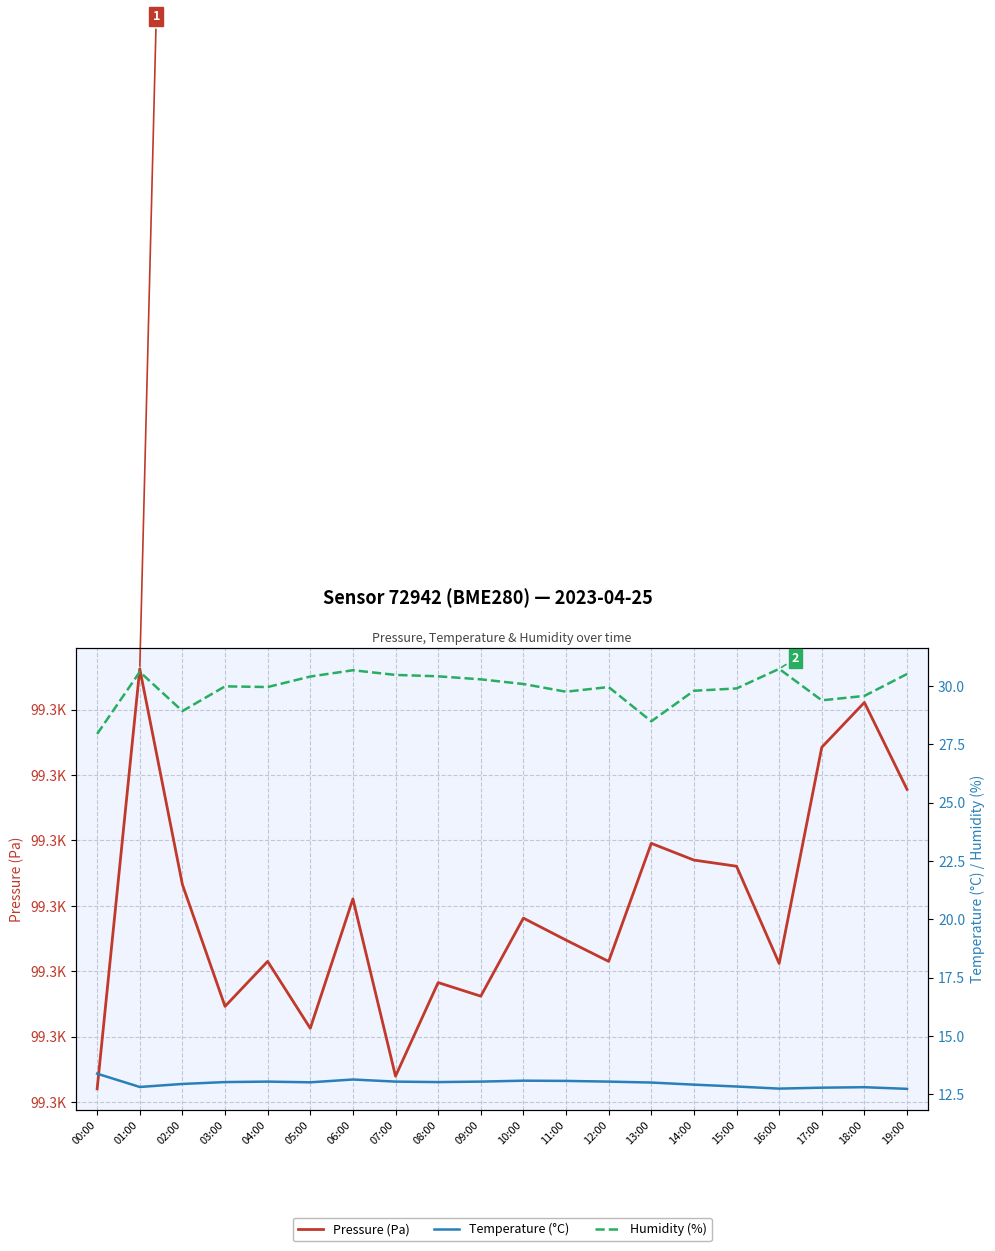

Reading left to right, list all the values displayed in this chart.

Pressure (Pa): 00:00=99266.0	01:00=99298.1	02:00=99281.6	03:00=99272.3	04:00=99275.8	05:00=99270.6	06:00=99280.5	07:00=99267.0	08:00=99274.1	09:00=99273.1	10:00=99279.1	11:00=99277.4	12:00=99275.8	13:00=99284.8	14:00=99283.5	15:00=99283.0	16:00=99275.6	17:00=99292.1	18:00=99295.6	19:00=99288.9
Temperature (°C): 00:00=13.4	01:00=12.8	02:00=12.9	03:00=13.0	04:00=13.0	05:00=13.0	06:00=13.1	07:00=13.0	08:00=13.0	09:00=13.0	10:00=13.1	11:00=13.1	12:00=13.0	13:00=13.0	14:00=12.9	15:00=12.8	16:00=12.7	17:00=12.8	18:00=12.8	19:00=12.7
Humidity (%): 00:00=27.9	01:00=30.6	02:00=28.9	03:00=30.0	04:00=29.9	05:00=30.4	06:00=30.7	07:00=30.5	08:00=30.4	09:00=30.3	10:00=30.1	11:00=29.8	12:00=29.9	13:00=28.5	14:00=29.8	15:00=29.9	16:00=30.7	17:00=29.4	18:00=29.6	19:00=30.5